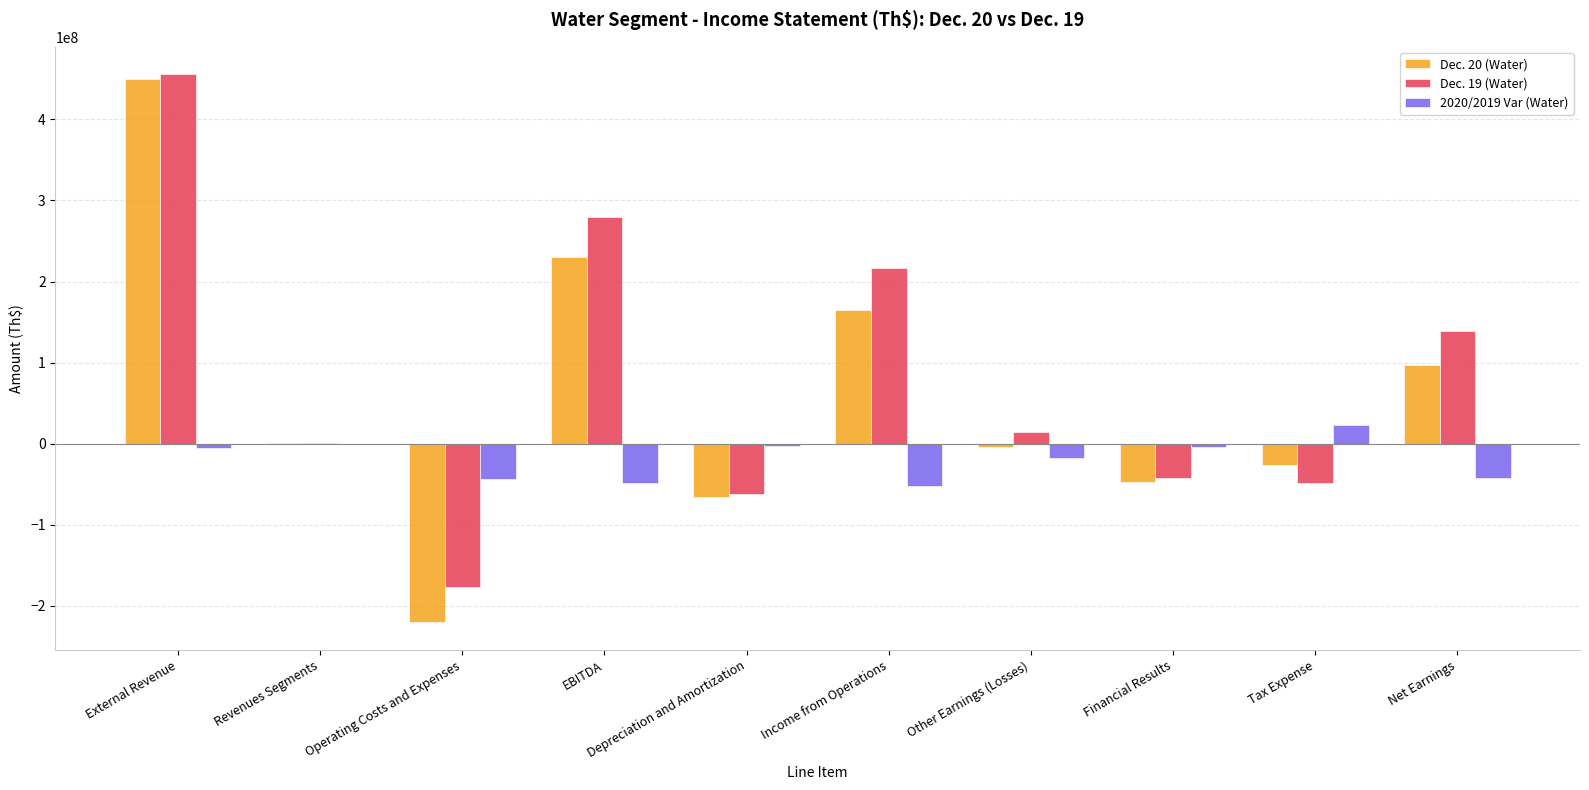

How many data points does each series have?

10